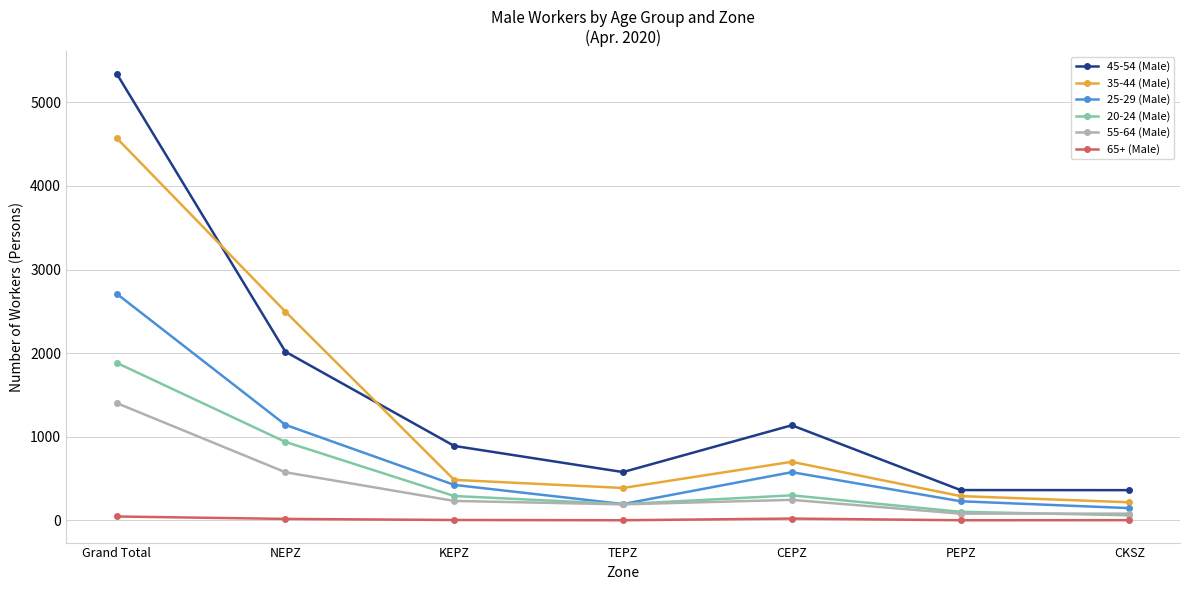

The 45-54 (Male) series shows 1137 at CEPZ. True or false?

True